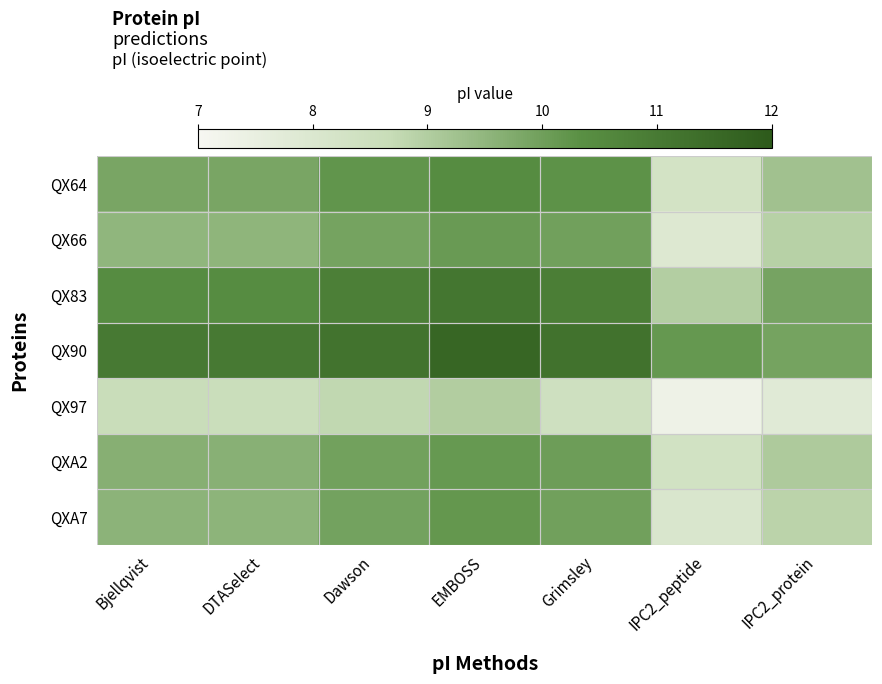

Reading left to right, what are all the values shown in this chart?

QX64: Bjellqvist=9.9	DTASelect=9.9	Dawson=10.2	EMBOSS=10.4	Grimsley=10.3	IPC2_peptide=8.3	IPC2_protein=9.3
QX66: Bjellqvist=9.5	DTASelect=9.5	Dawson=9.9	EMBOSS=10.1	Grimsley=10.0	IPC2_peptide=7.9	IPC2_protein=8.9
QX83: Bjellqvist=10.5	DTASelect=10.5	Dawson=10.8	EMBOSS=11.1	Grimsley=10.9	IPC2_peptide=9.0	IPC2_protein=9.9
QX90: Bjellqvist=11.0	DTASelect=11.0	Dawson=11.2	EMBOSS=11.6	Grimsley=11.3	IPC2_peptide=10.2	IPC2_protein=9.9
QX97: Bjellqvist=8.6	DTASelect=8.6	Dawson=8.8	EMBOSS=9.0	Grimsley=8.4	IPC2_peptide=7.3	IPC2_protein=7.8
QXA2: Bjellqvist=9.6	DTASelect=9.6	Dawson=10.0	EMBOSS=10.1	Grimsley=10.0	IPC2_peptide=8.3	IPC2_protein=9.1
QXA7: Bjellqvist=9.6	DTASelect=9.5	Dawson=9.9	EMBOSS=10.2	Grimsley=10.0	IPC2_peptide=8.0	IPC2_protein=8.9